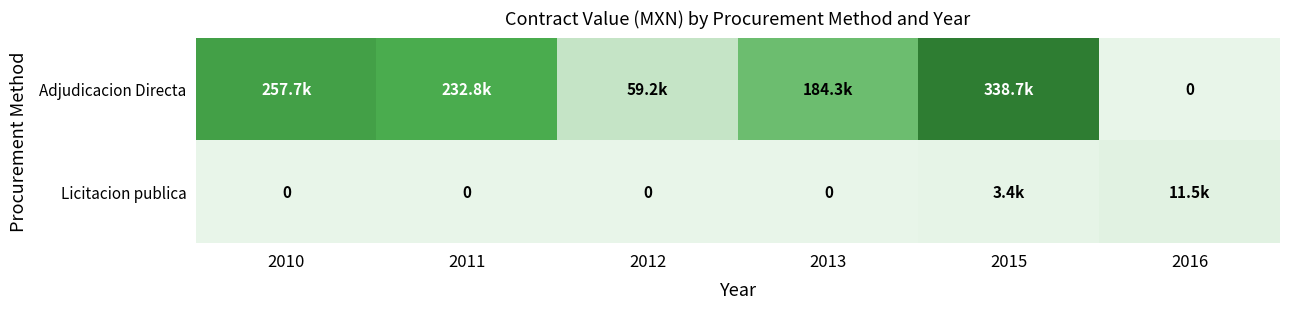

Which series has the largest range (max minus min)?

Adjudicacion Directa